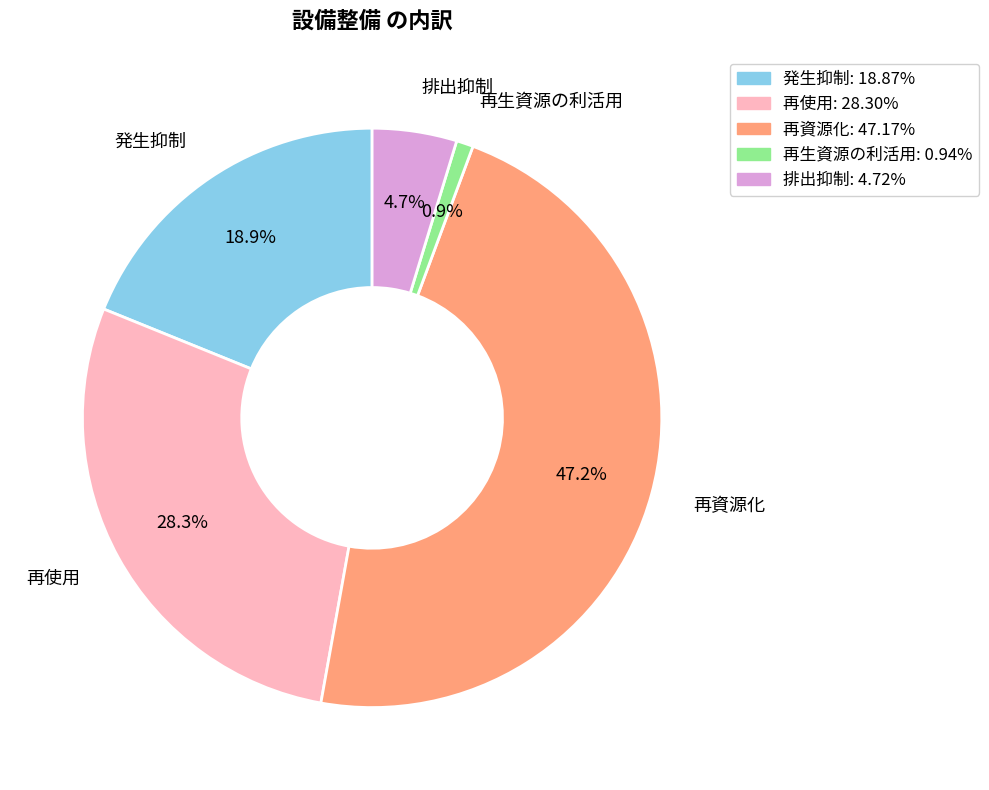

Is the sum of 再生資源の利活用 and 再資源化 greater than half?

No